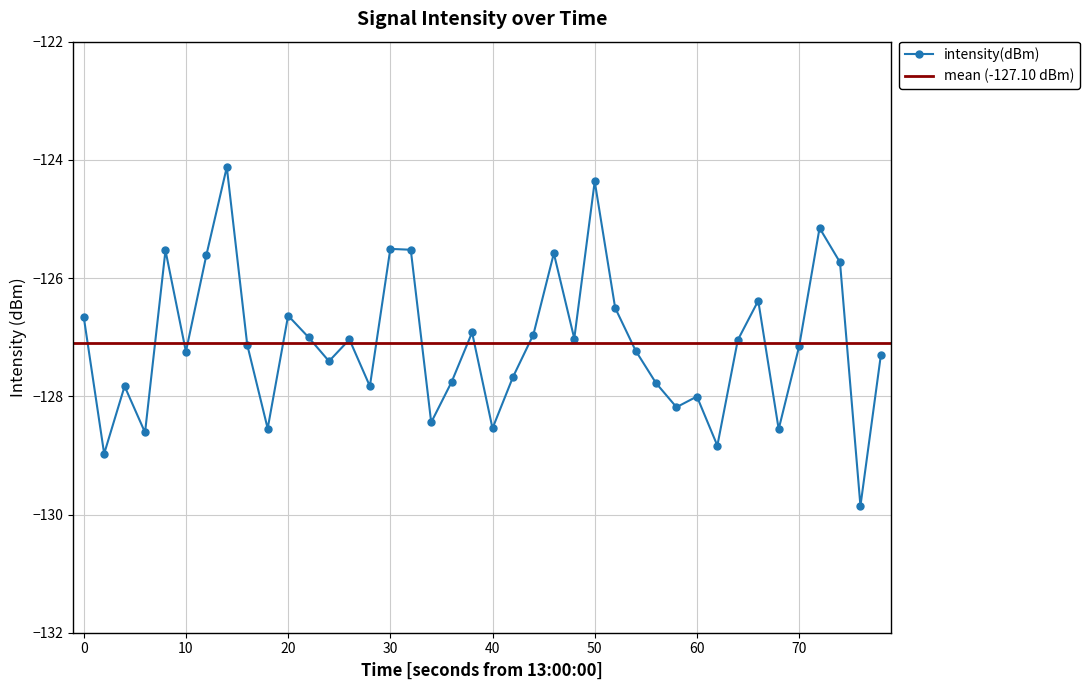

What is the highest value of the intensity(dBm) series?

-124.1